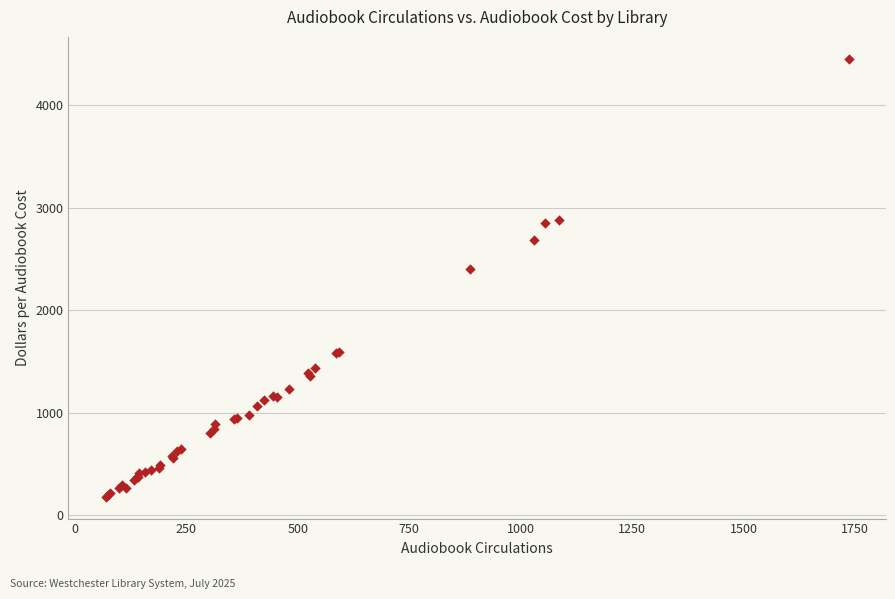

What Y value in the scatter plot is closest to 2318?

2403.5